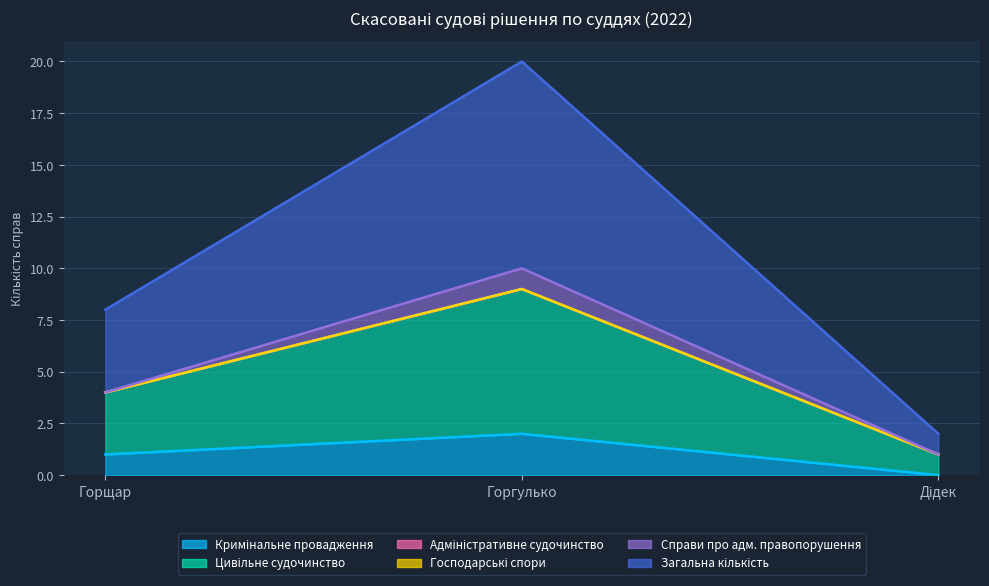

What is the total value across all series at Дідек?

3